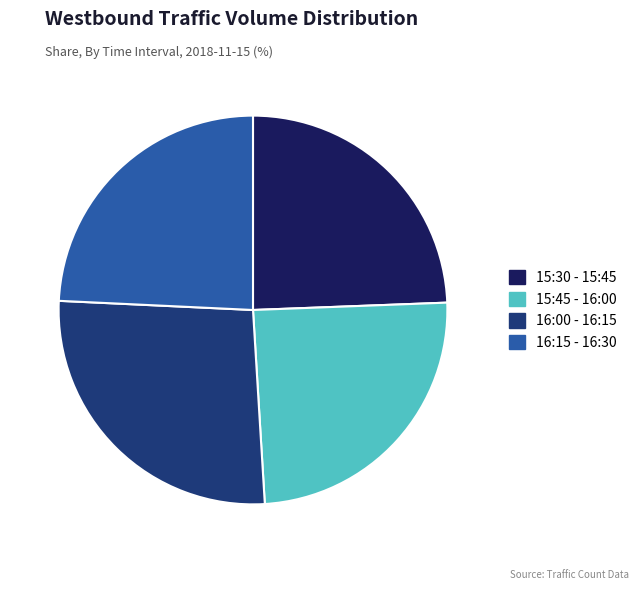

Do 16:15 - 16:30 and 15:45 - 16:00 together represent more than half of the pie?

No